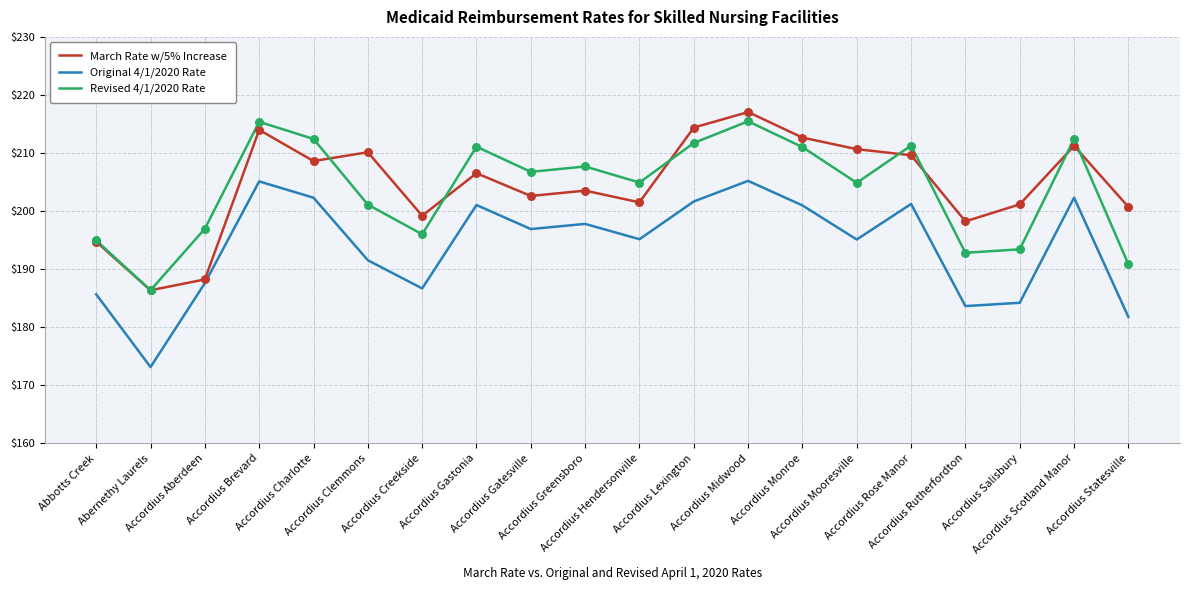

What is the highest value of the March Rate w/5% Increase series?

217.1